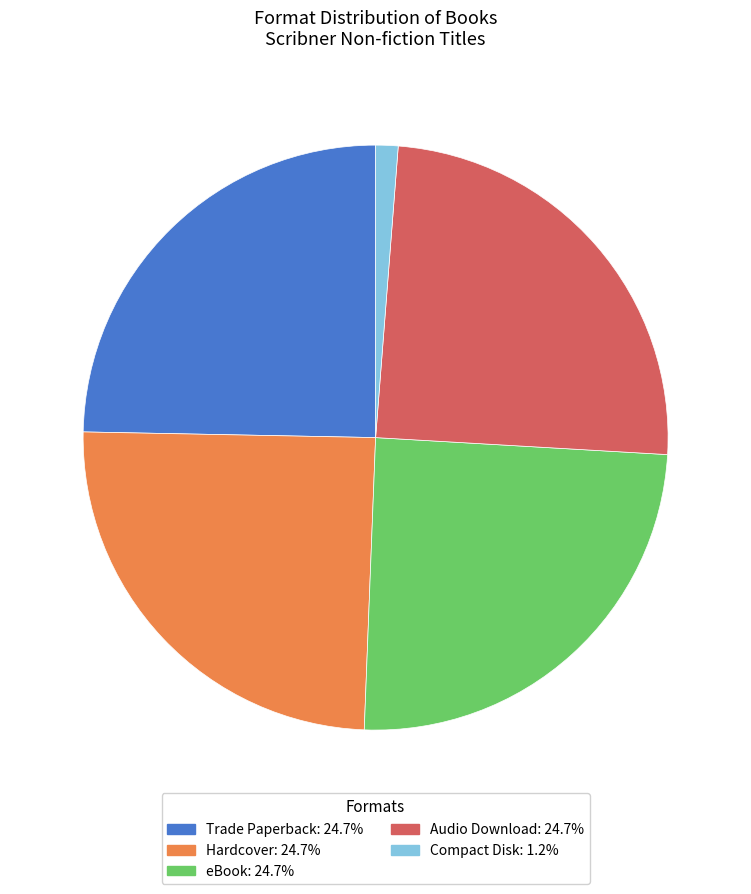

Is Hardcover the majority of the pie?

No